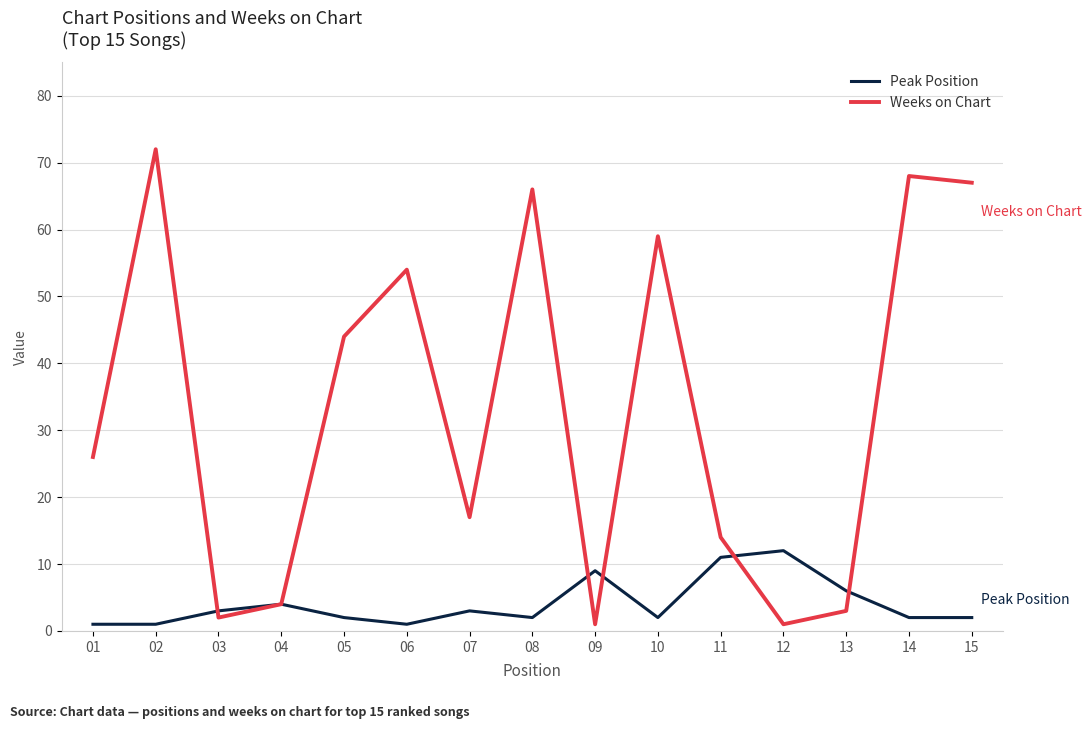

What is the total value across all series at 05?

46